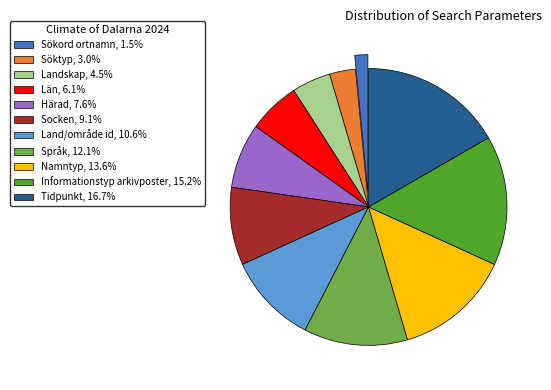

How many slices are in this pie chart?

11